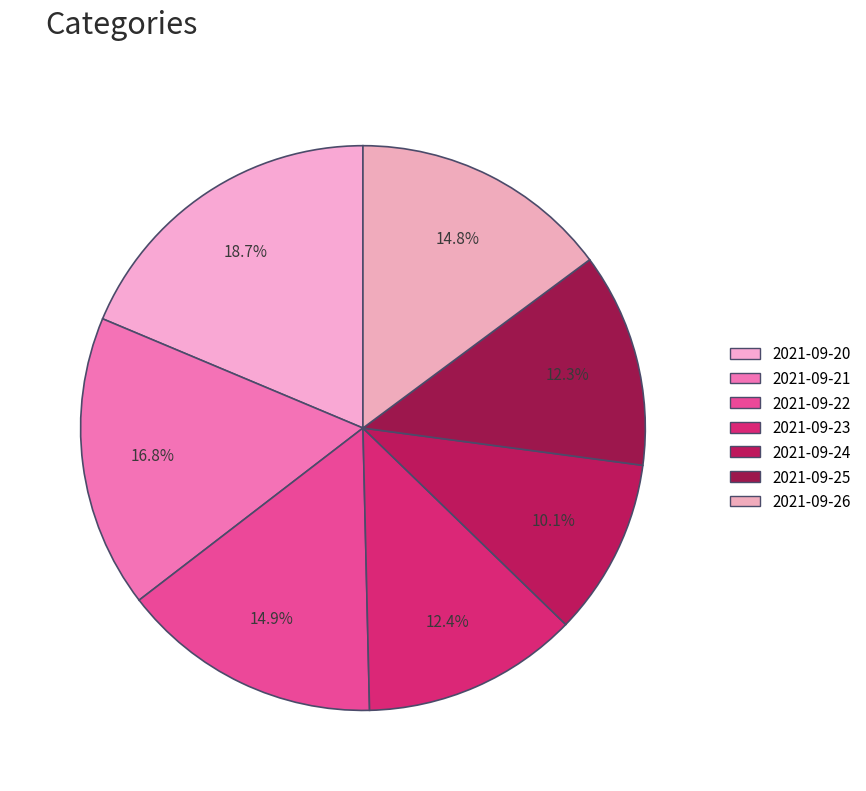

What portion of the pie excludes 2021-09-21?

83.2%